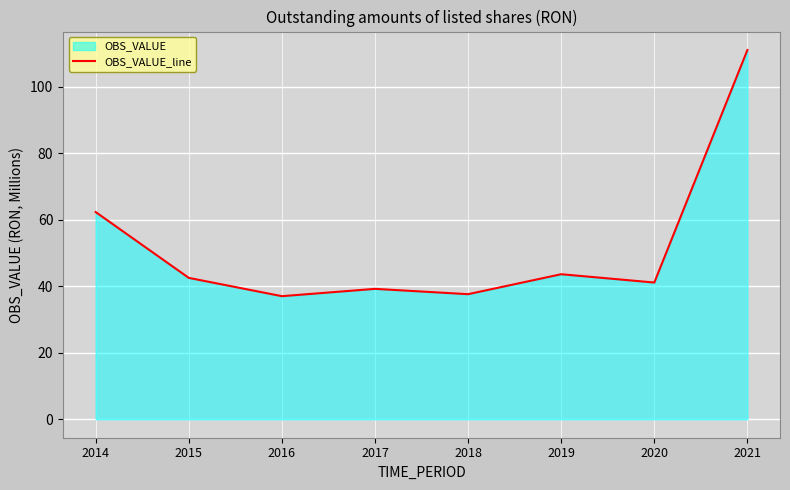

Reading right to left, extract all data points from this chart.

2021=111.0	2020=41.1	2019=43.6	2018=37.6	2017=39.2	2016=37.0	2015=42.5	2014=62.3